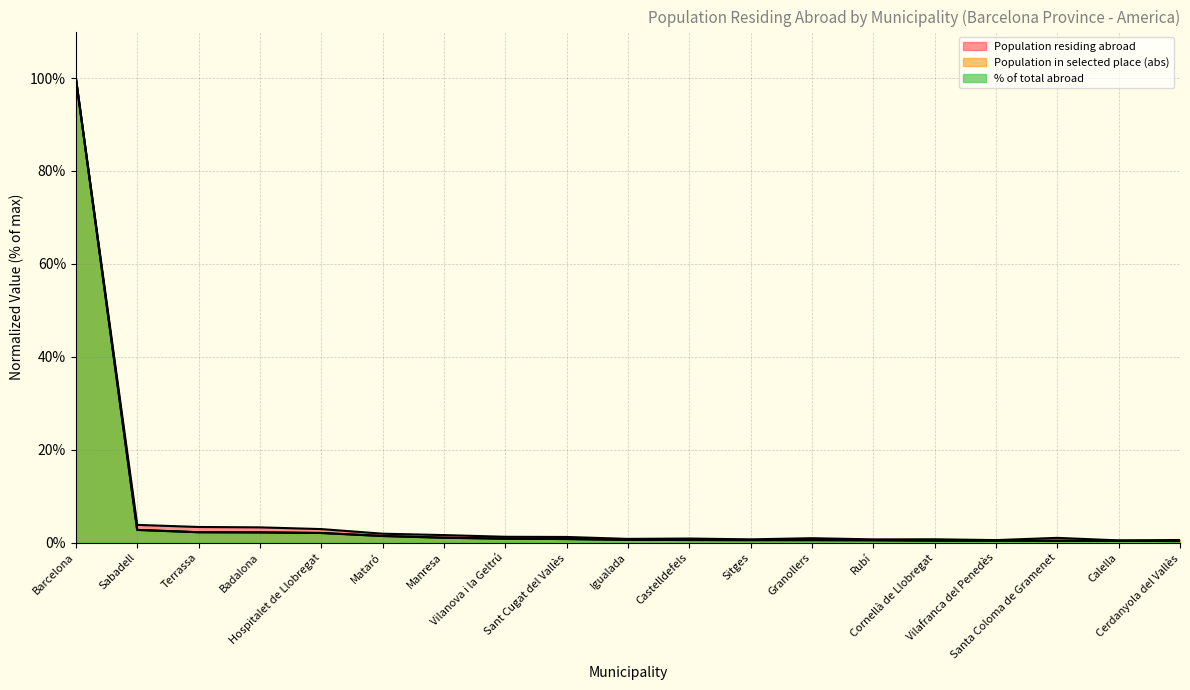

The Population in selected place (abs) series shows 0.6 at Castelldefels. True or false?

True